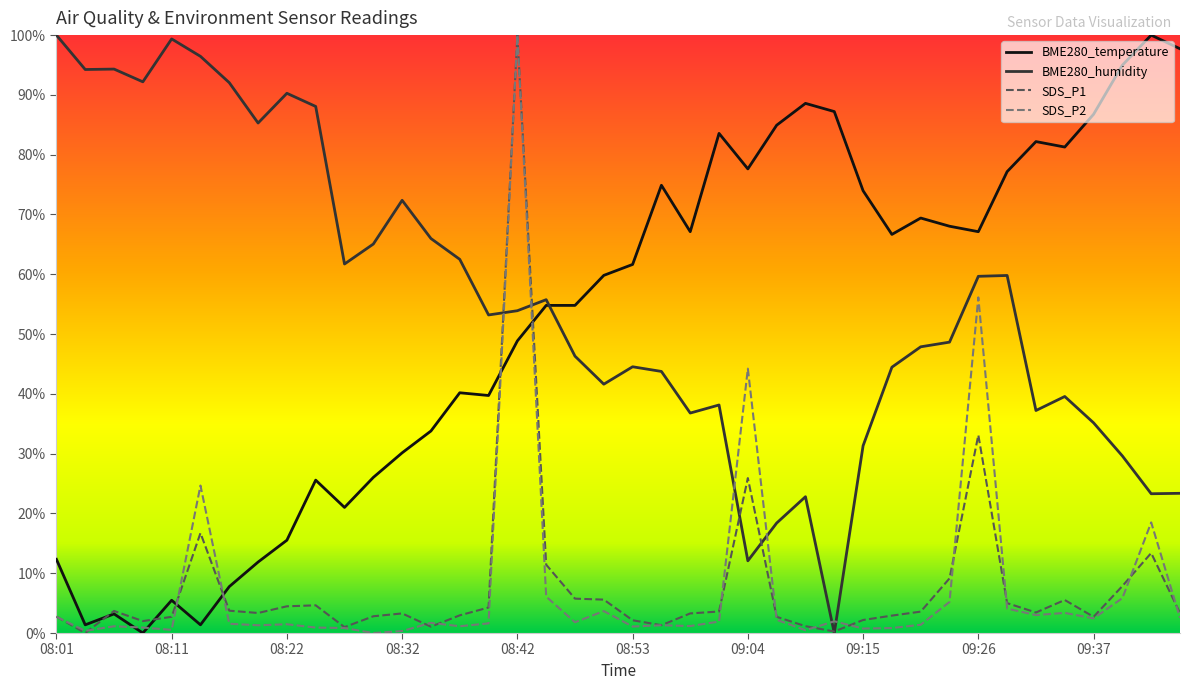

What is the highest value of the SDS_P1 series?

100.0